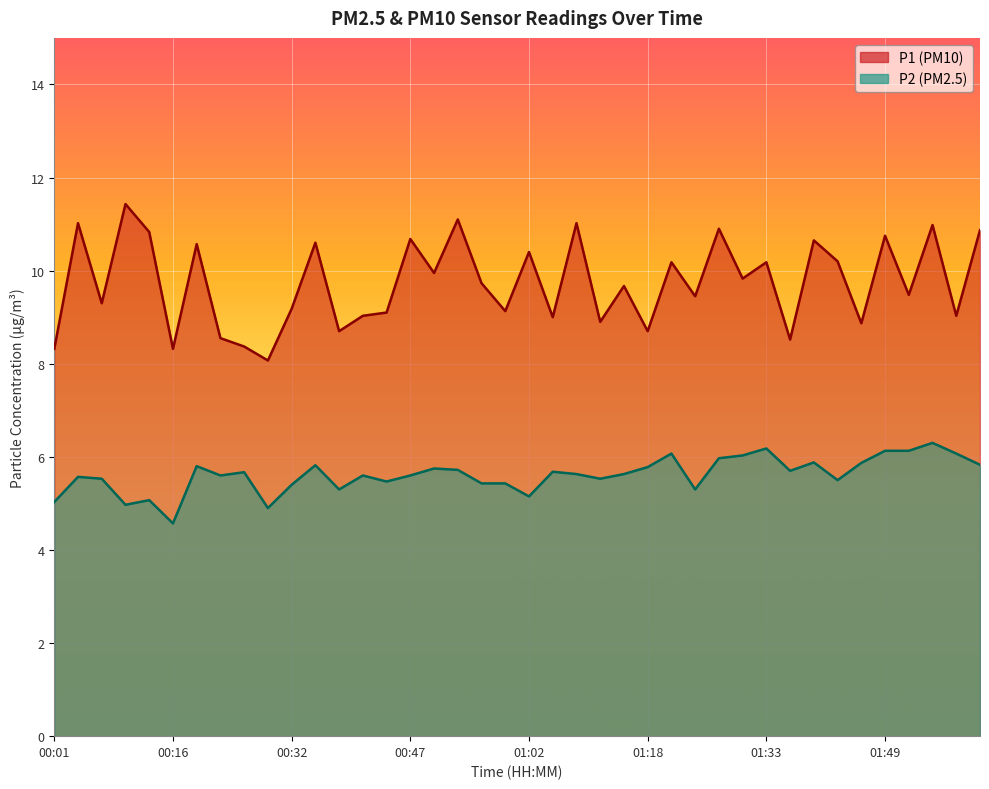

What are all the series names shown in the legend?

P1 (PM10), P2 (PM2.5)